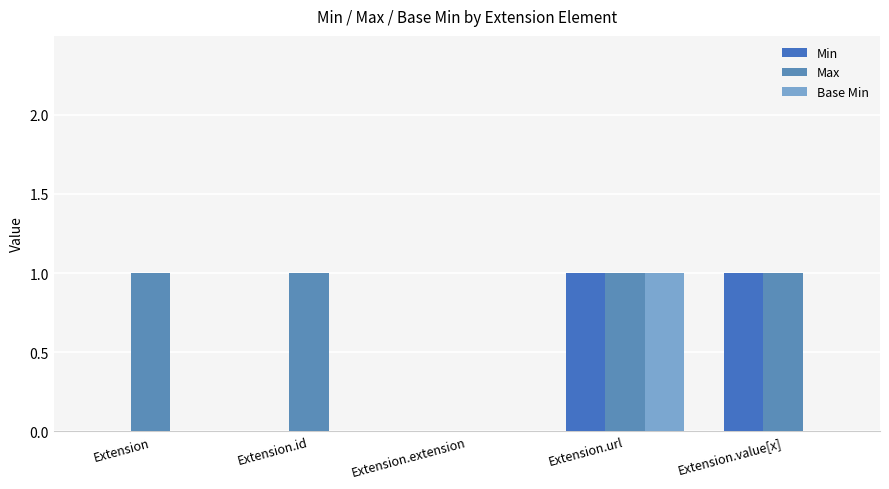

What is the total value across all series at Extension.url?

3